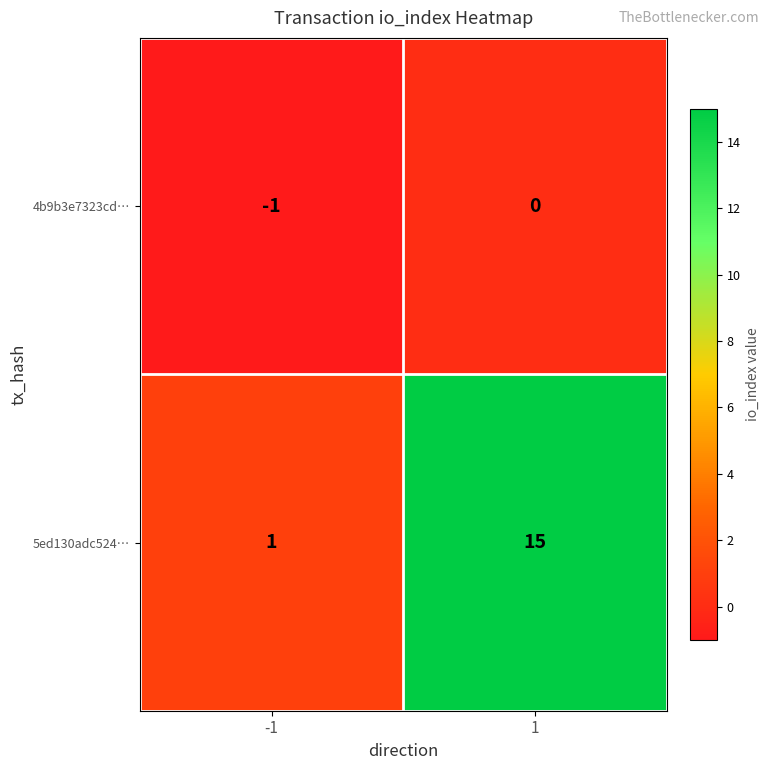

What is the greatest value displayed?

15